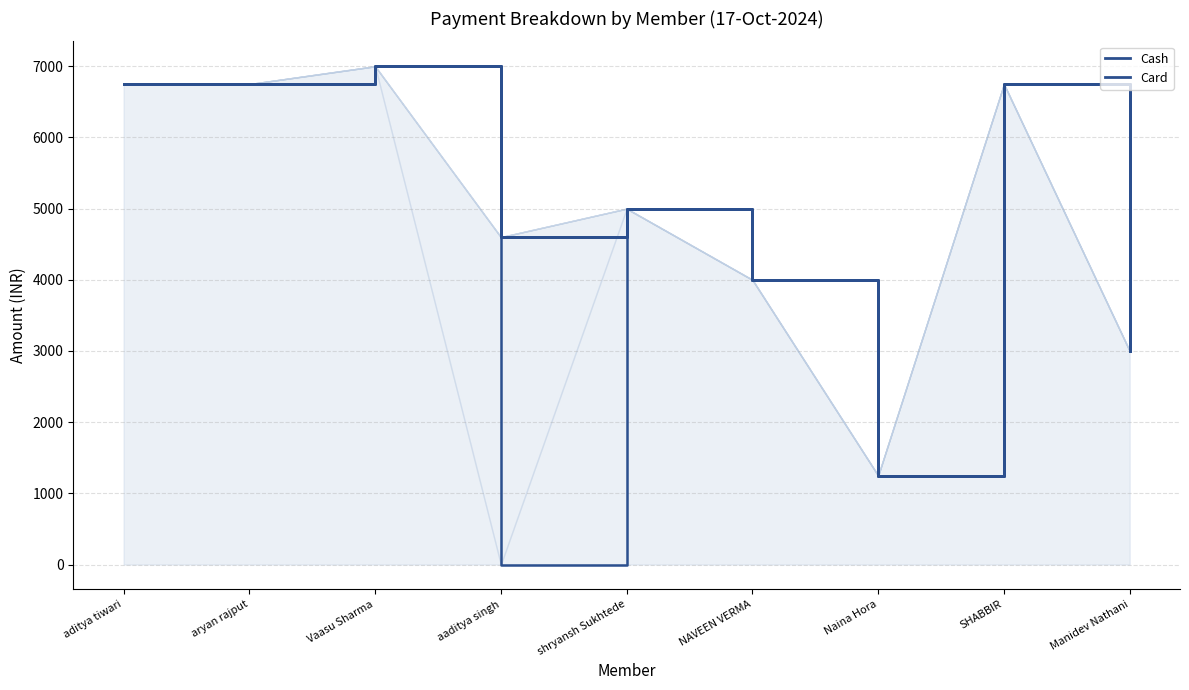

List the labels in order of Cash value, largest first.

Vaasu Sharma, aditya tiwari, aryan rajput, SHABBIR, shryansh Sukhtede, NAVEEN VERMA, Manidev Nathani, Naina Hora, aaditya singh